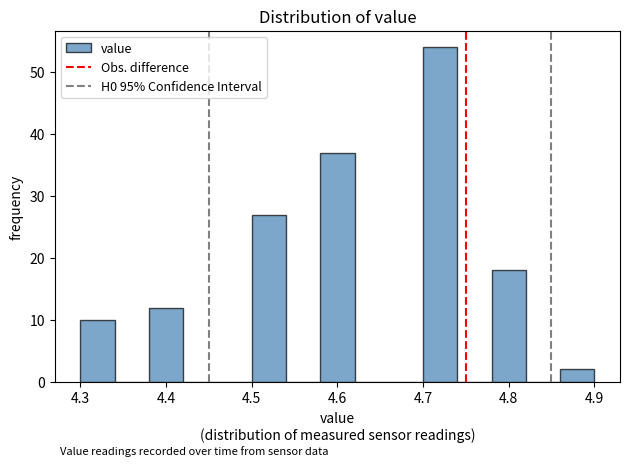

What is the height of the bar covering 4.38 to 4.42 on the x-axis? The values are not printed on the chart, so give them approximately, as read against the axis.

12